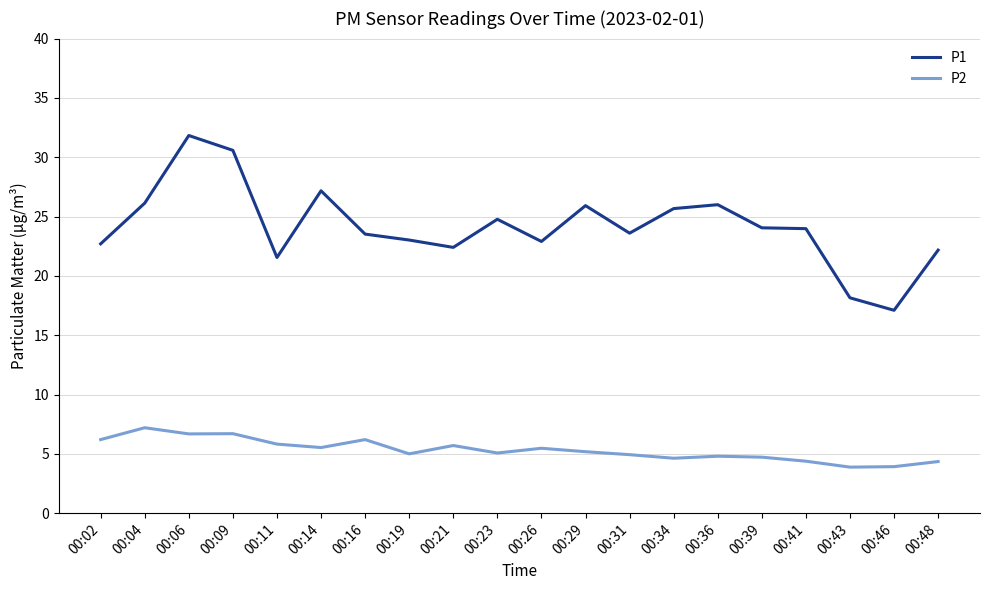

Which series changed the most between 00:09 and 00:16?

P1